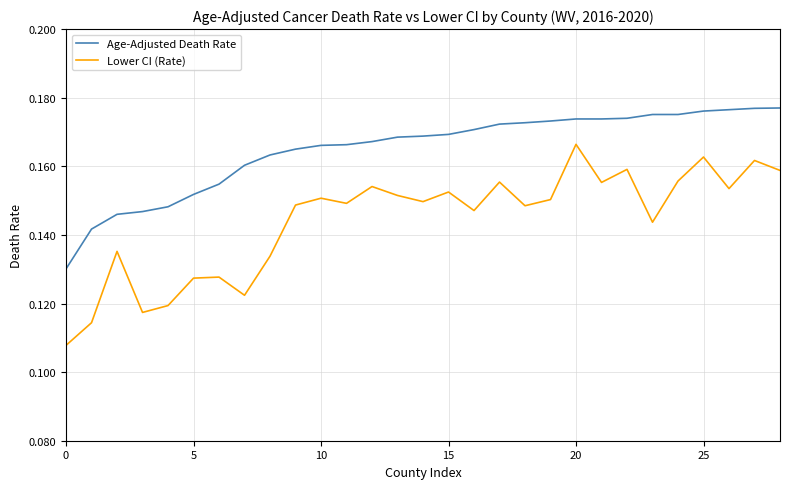

True or false: Age-Adjusted Death Rate and Lower CI (Rate) intersect in this chart.

False